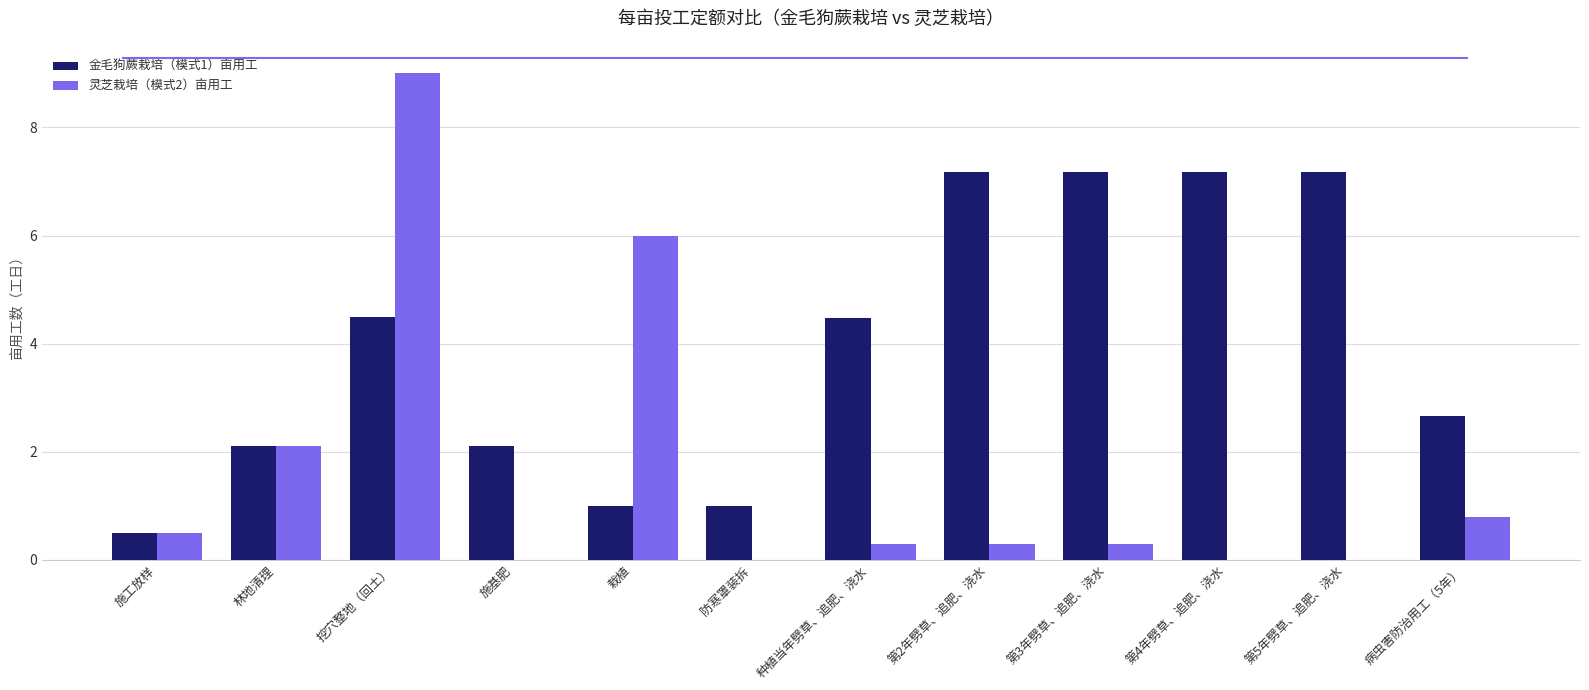

Is it true that 金毛狗蕨栽培（模式1）亩用工 equals 2.1 at 施基肥?

True